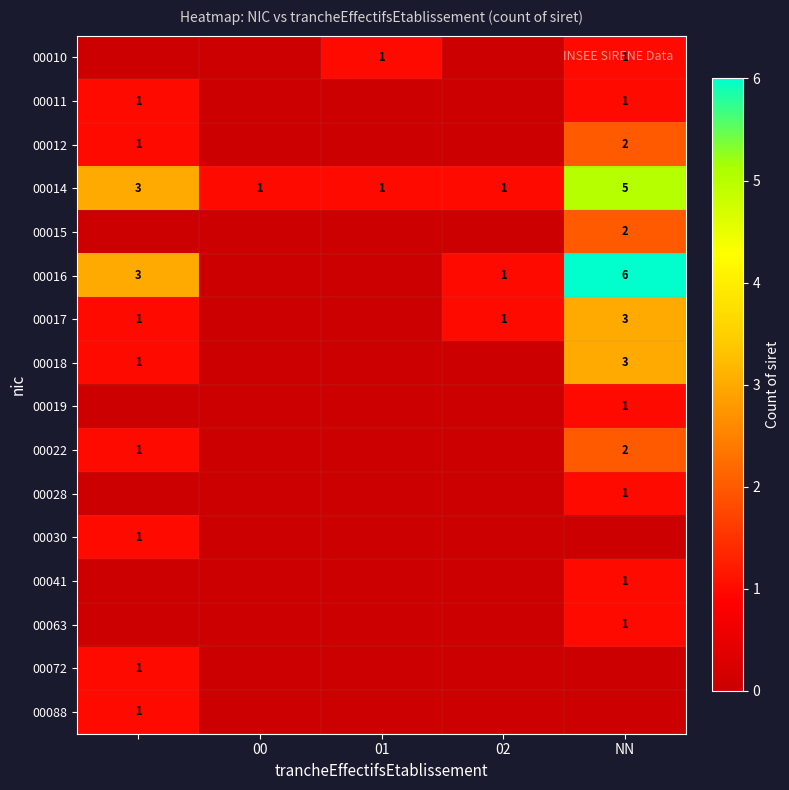

Count the 00015 values in the range 0 to 1.

4